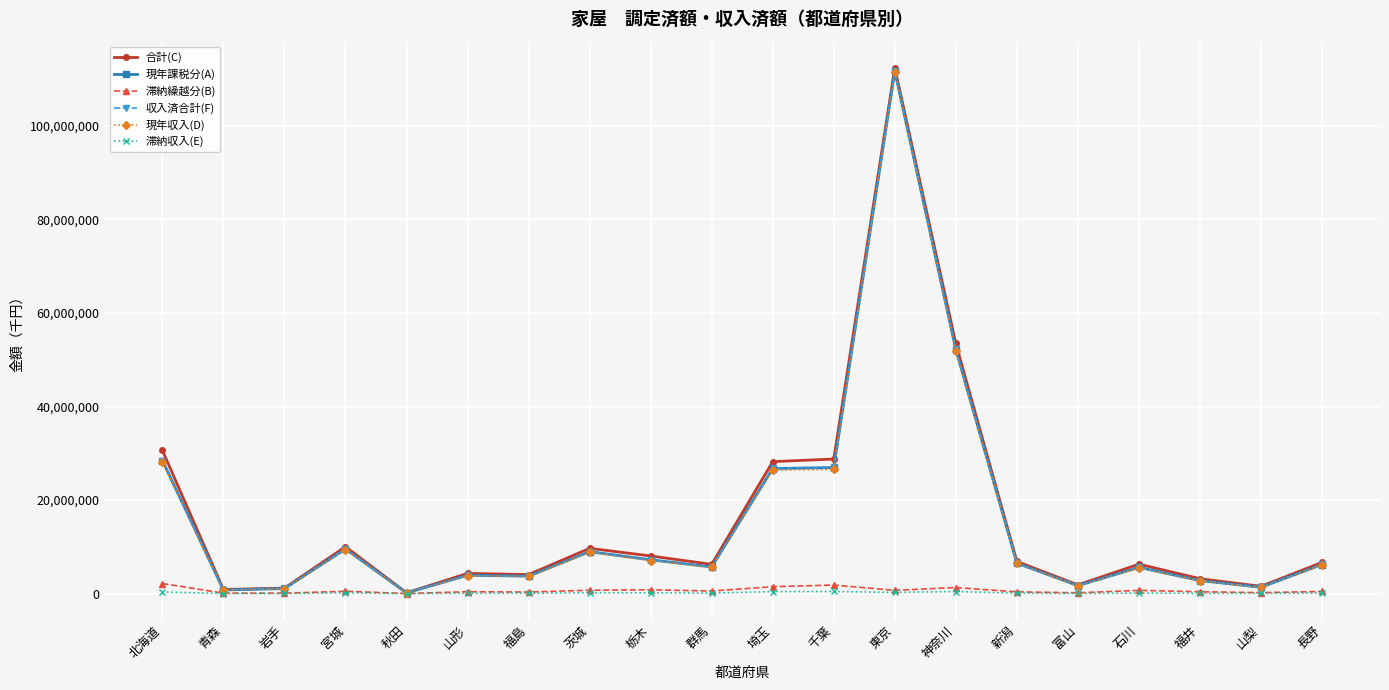

How many distinct data groups are displayed?

6